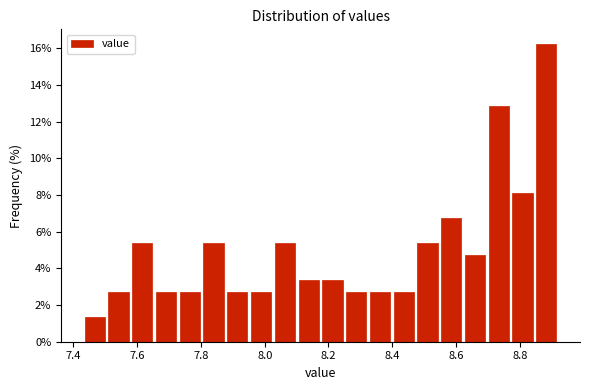

Read against the x-axis, roughly where is the centre of the tallest bar?

8.88